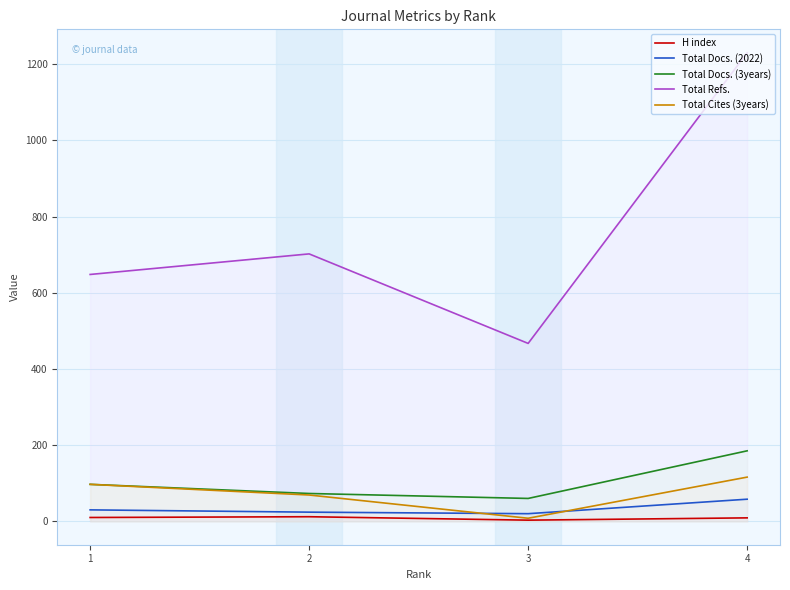

What is the spread (max minus min) of values at 3?

464